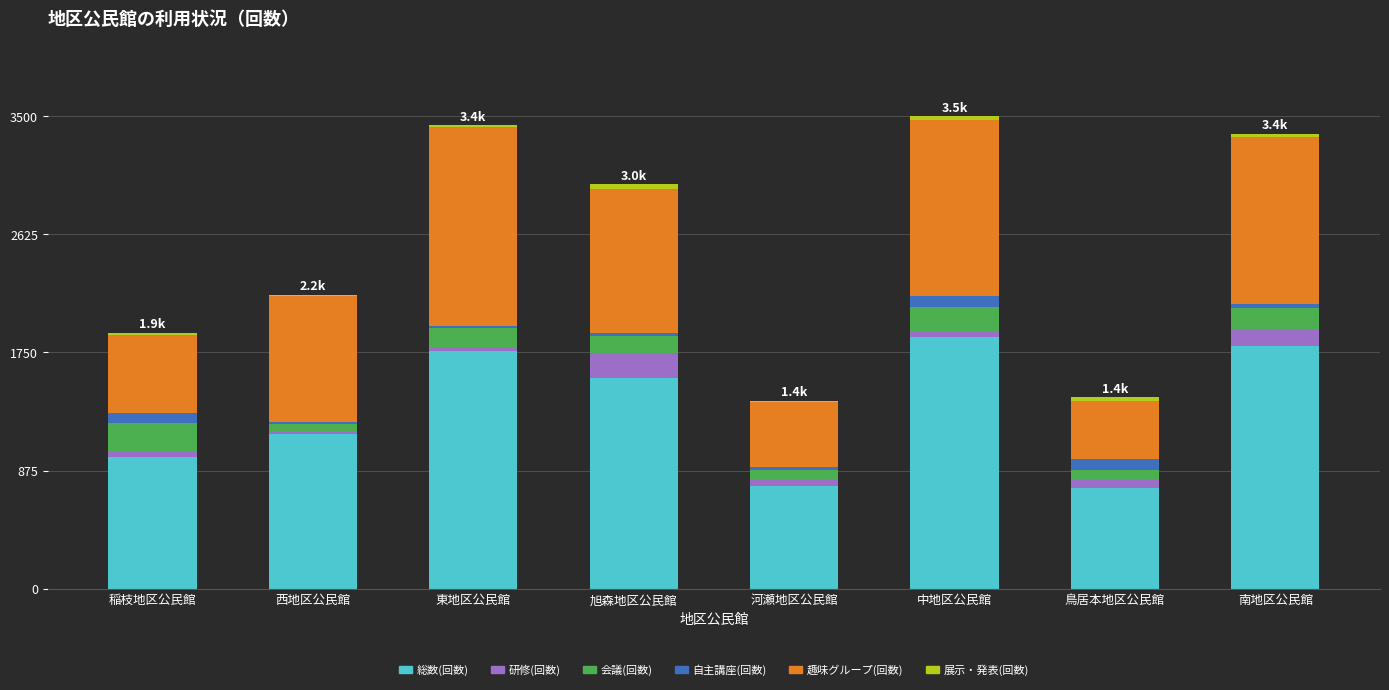

The 総数(回数) series shows 572 at 中地区公民館. True or false?

False